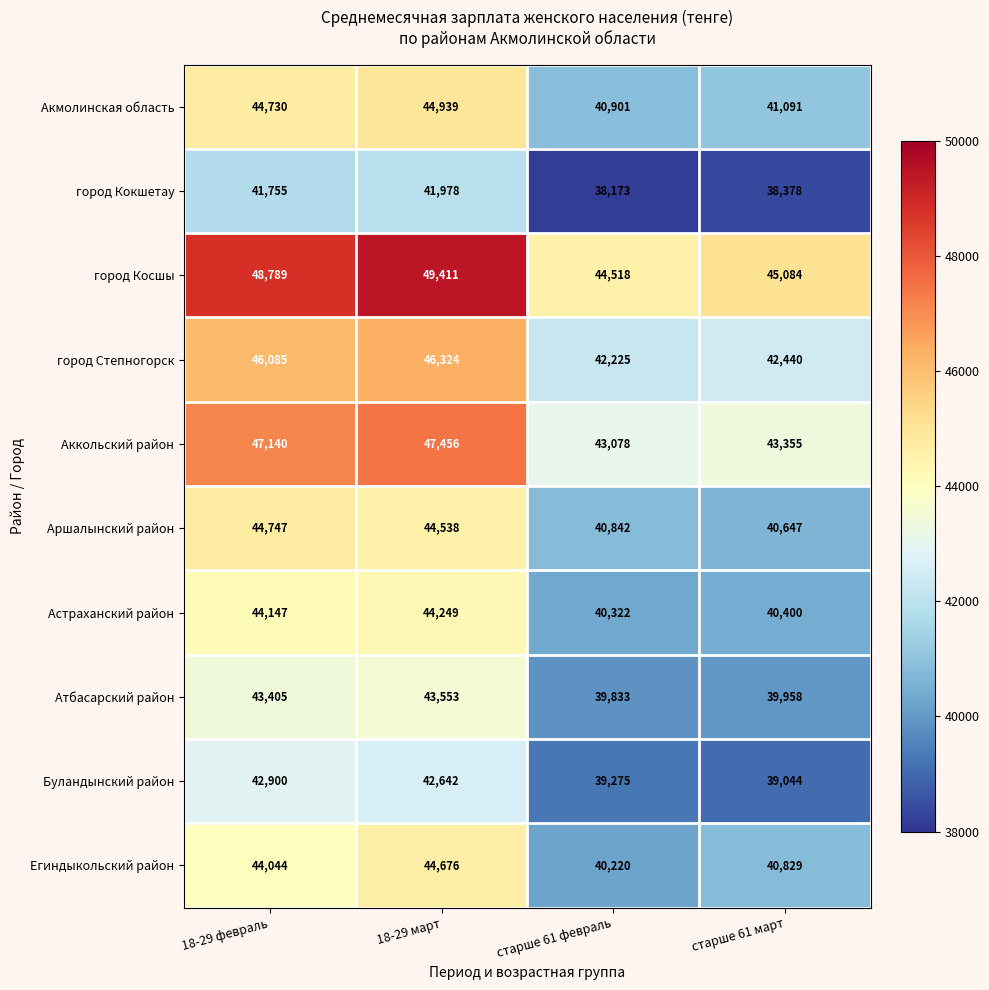

What is the sum of the город Косшы values at старше 61 февраль and 18-29 март?

93929